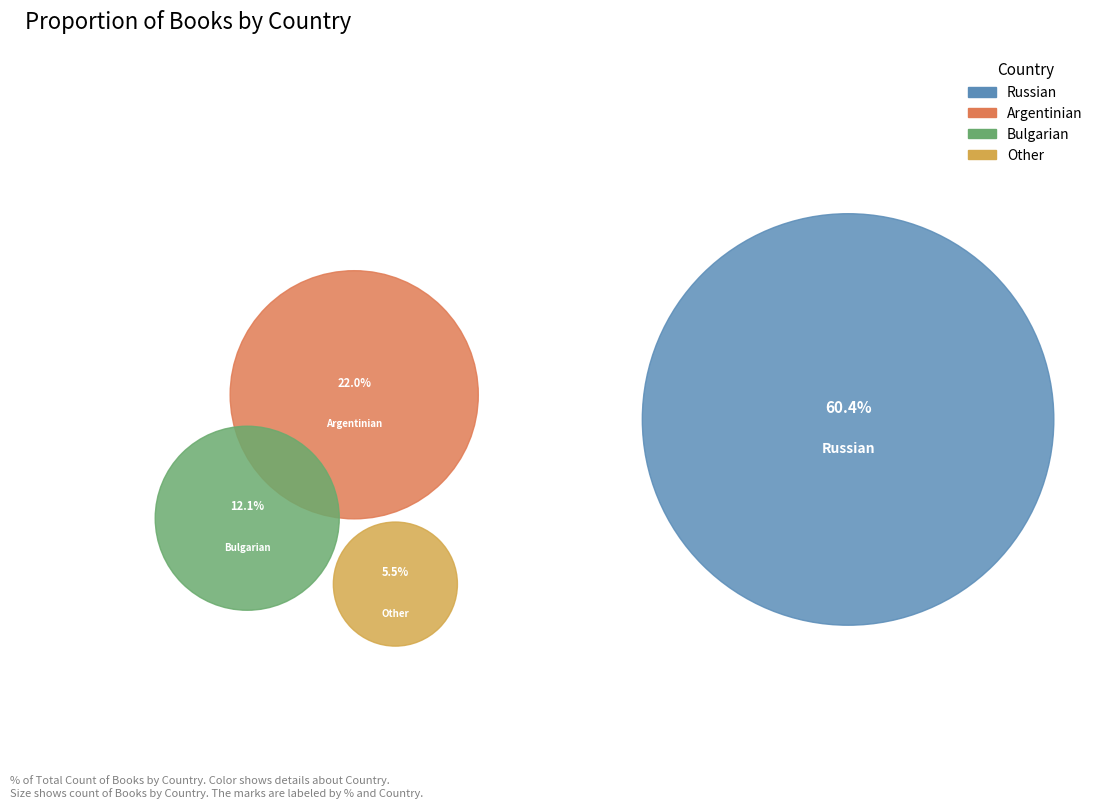

Combined, what portion of the pie is Other and Bulgarian?

17.6%